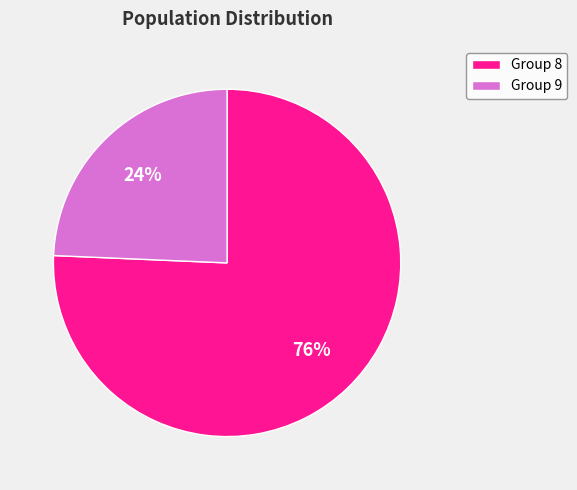

What is the largest slice in the pie chart?

Group 8